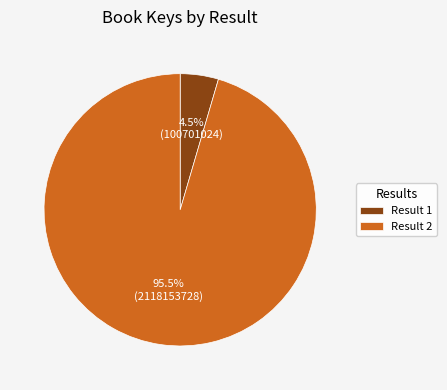

Rank the categories by value from lowest to highest.

Result 1, Result 2